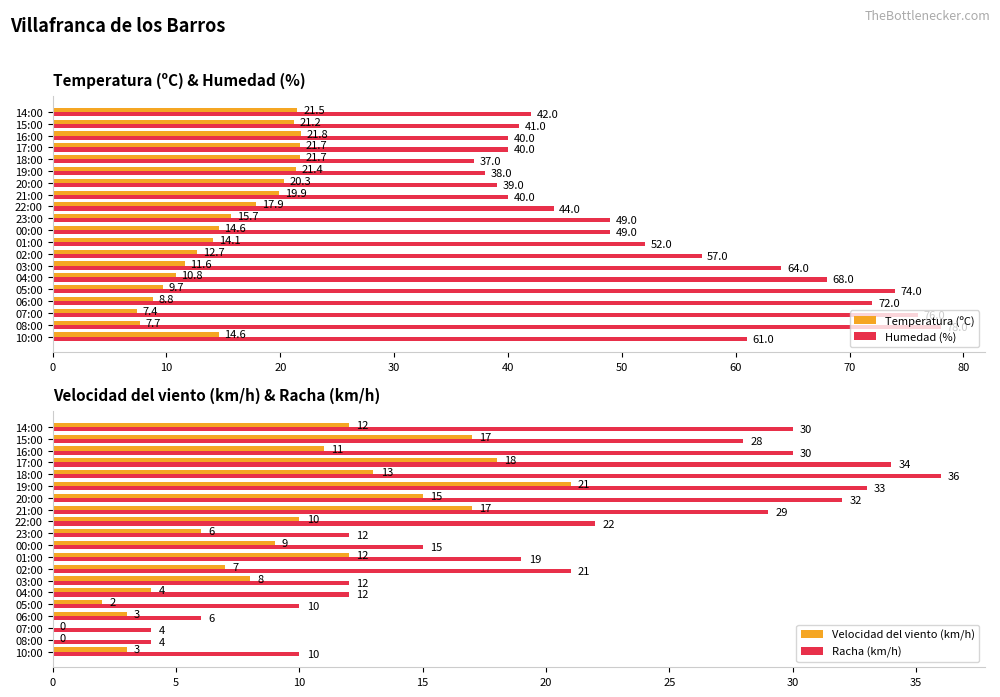

What value does the Velocidad del viento (km/h) series have at 19:00?

21